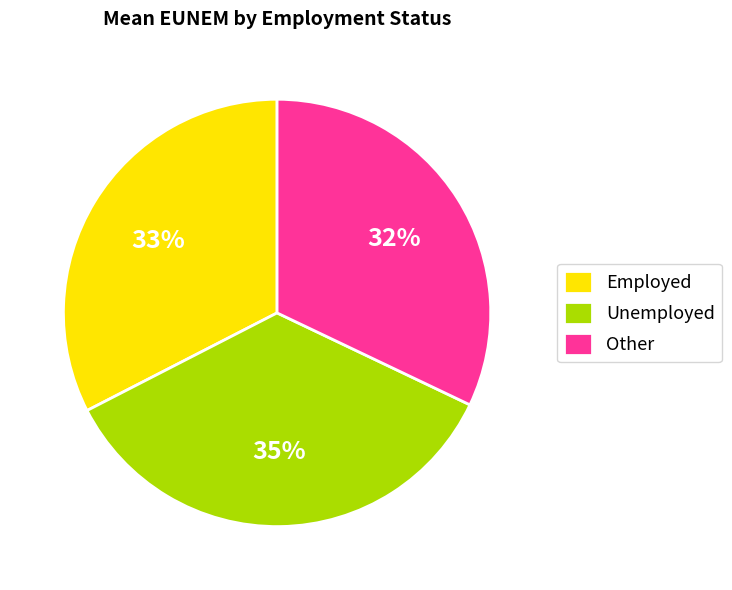

Combined, do Other and Employed account for over 50%?

Yes